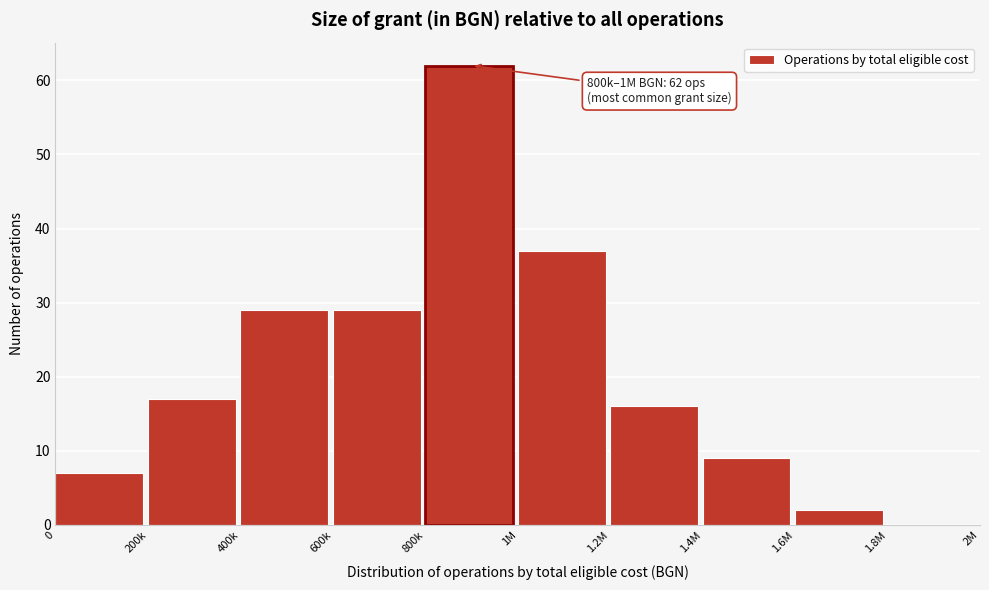

Reading left to right, transcribe all the data shown in this chart.

0=7	200k=17	400k=29	600k=29	800k=62	1M=37	1.2M=16	1.4M=9	1.6M=2	1.8M=0